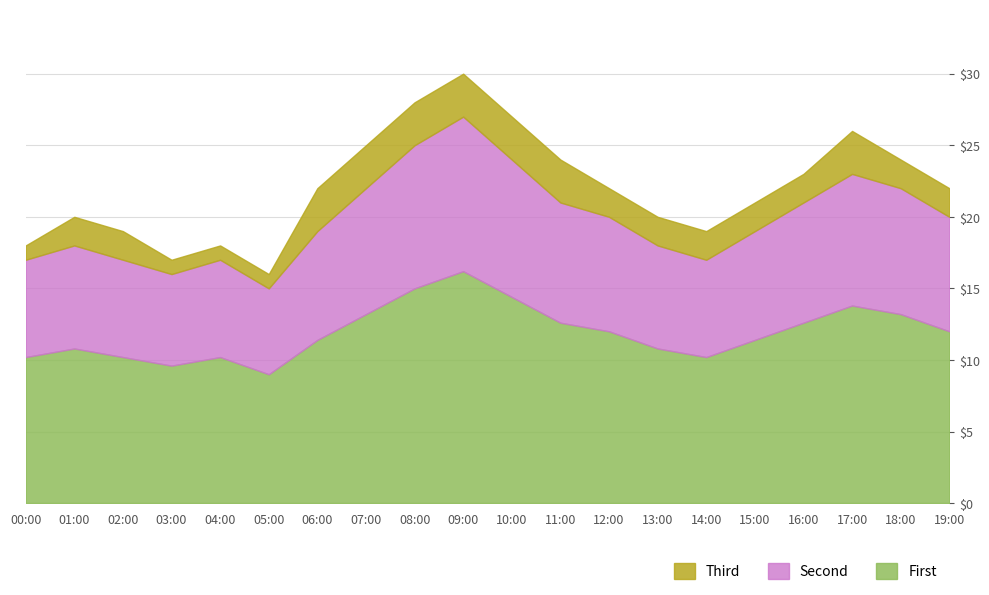

The First series shows 16.2 at 09:00. True or false?

True